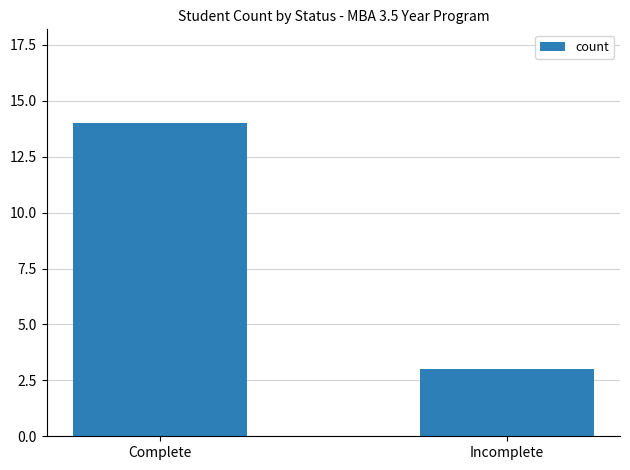

How many distinct data groups are displayed?

1